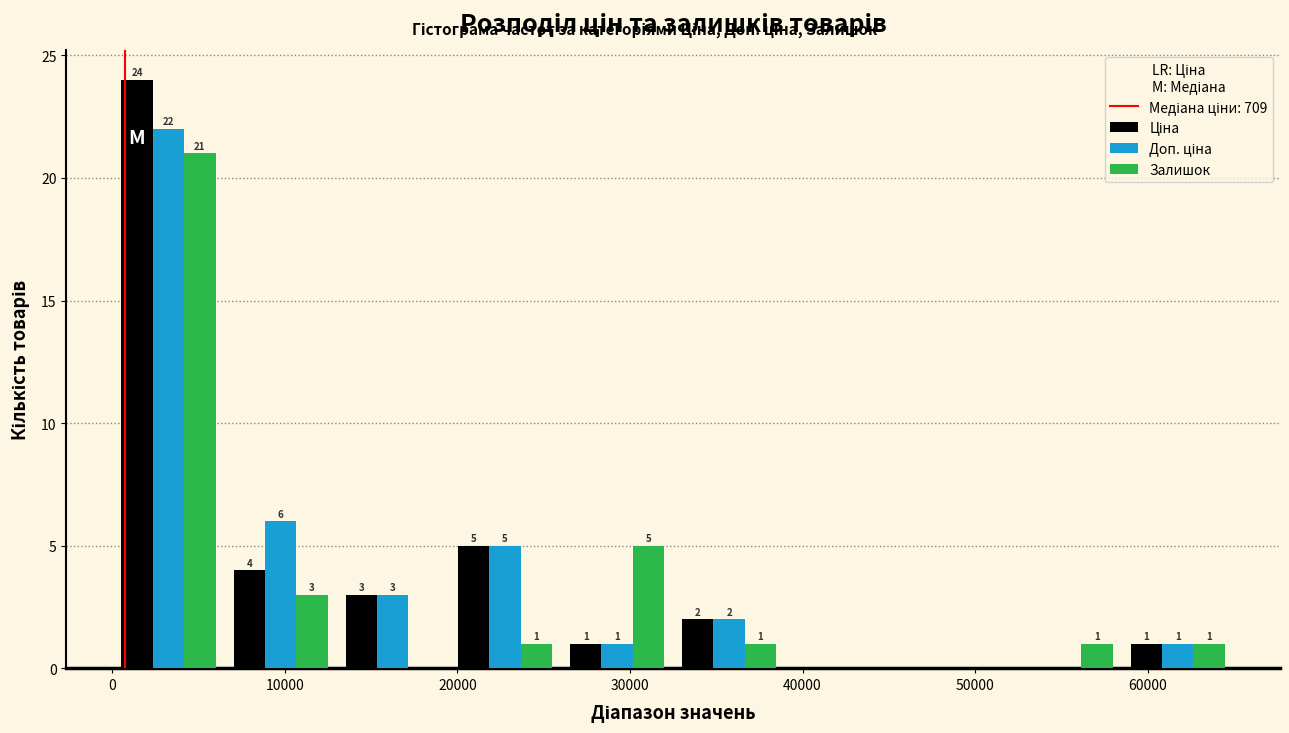

In the Залишок series, which range on the x-axis has the tallest bar?

0 to 6500